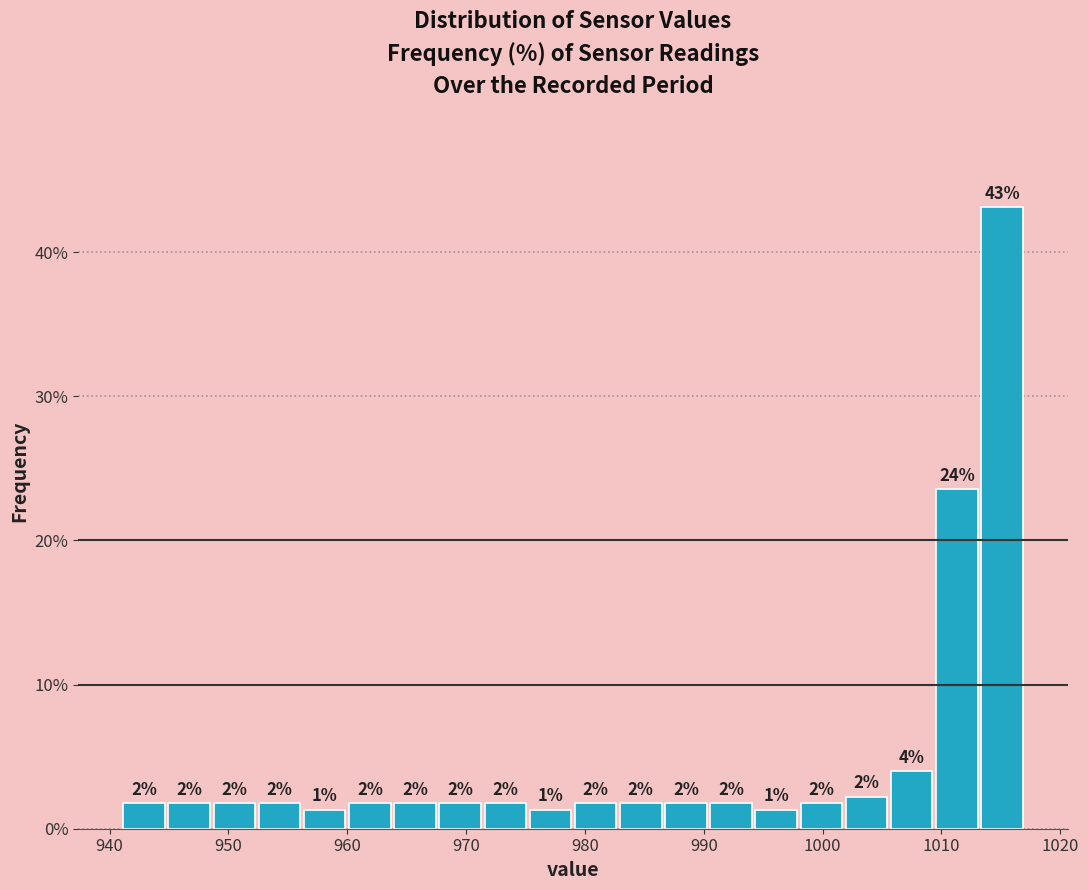

Around what value on the x-axis is the tallest bar? Give the approximate position of its centre, as read against the axis.

1015